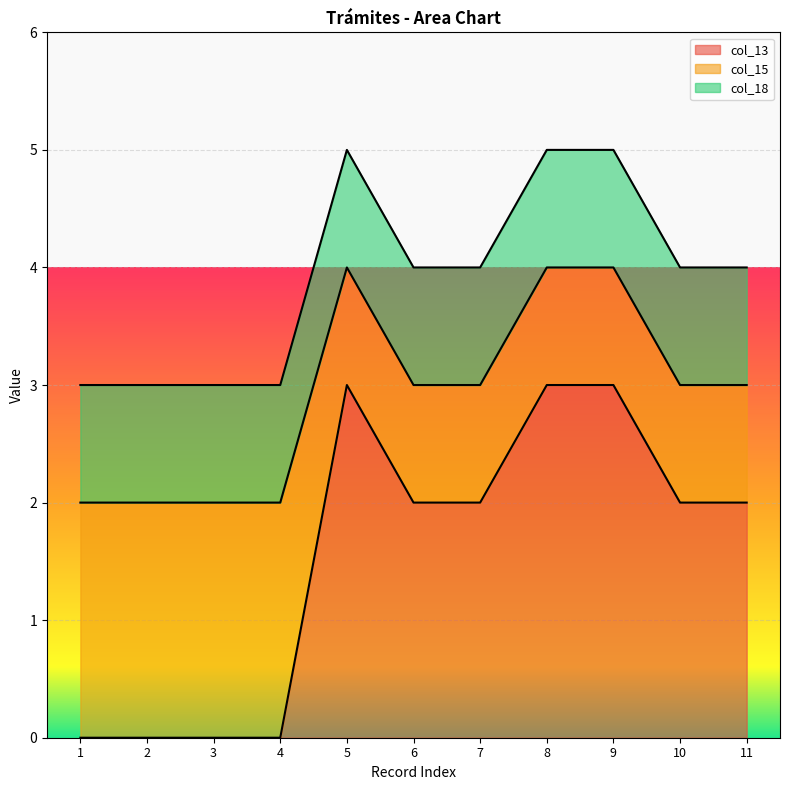

Reading left to right, transcribe all the data shown in this chart.

col_13: 1=0	2=0	3=0	4=0	5=3	6=2	7=2	8=3	9=3	10=2	11=2
col_15: 1=2	2=2	3=2	4=2	5=1	6=1	7=1	8=1	9=1	10=1	11=1
col_18: 1=1	2=1	3=1	4=1	5=1	6=1	7=1	8=1	9=1	10=1	11=1